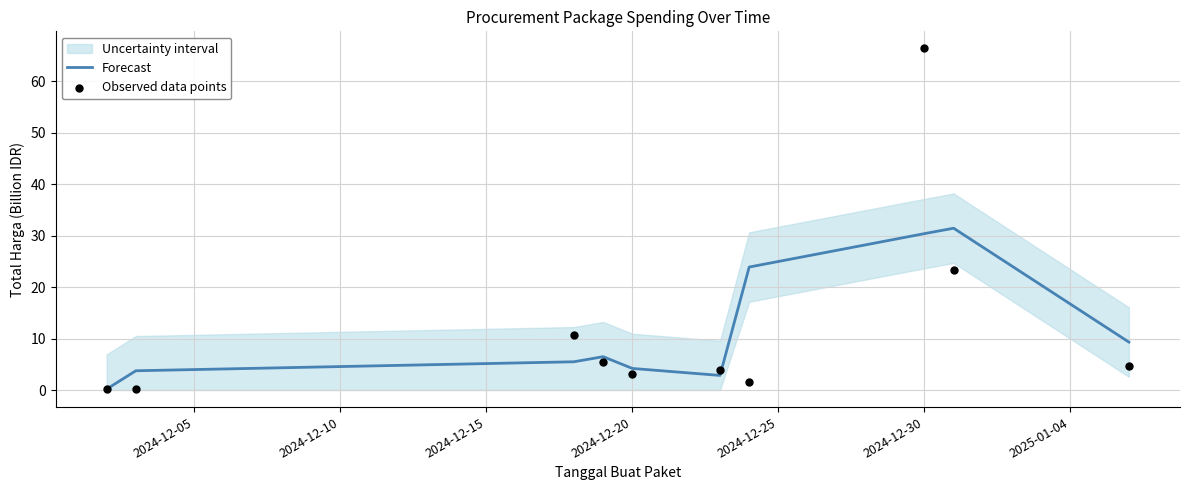

What are all the series names shown in the legend?

Forecast, Observed data points